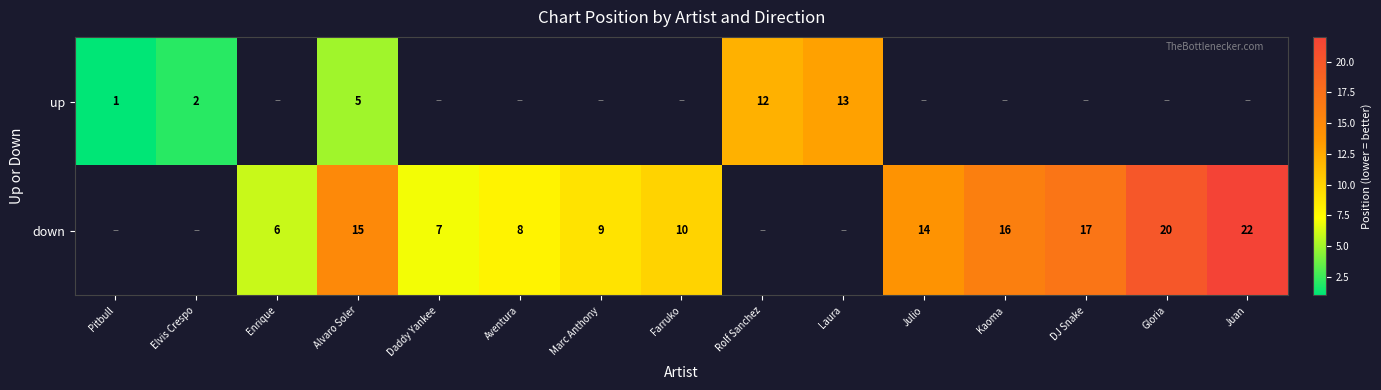

What is the total value across all series at Alvaro Soler?

20